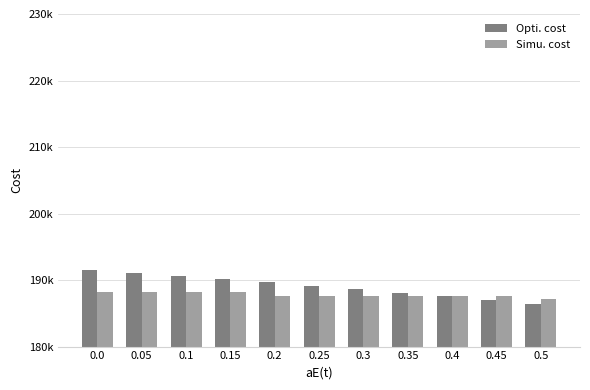

Does the chart contain any negative values?

No